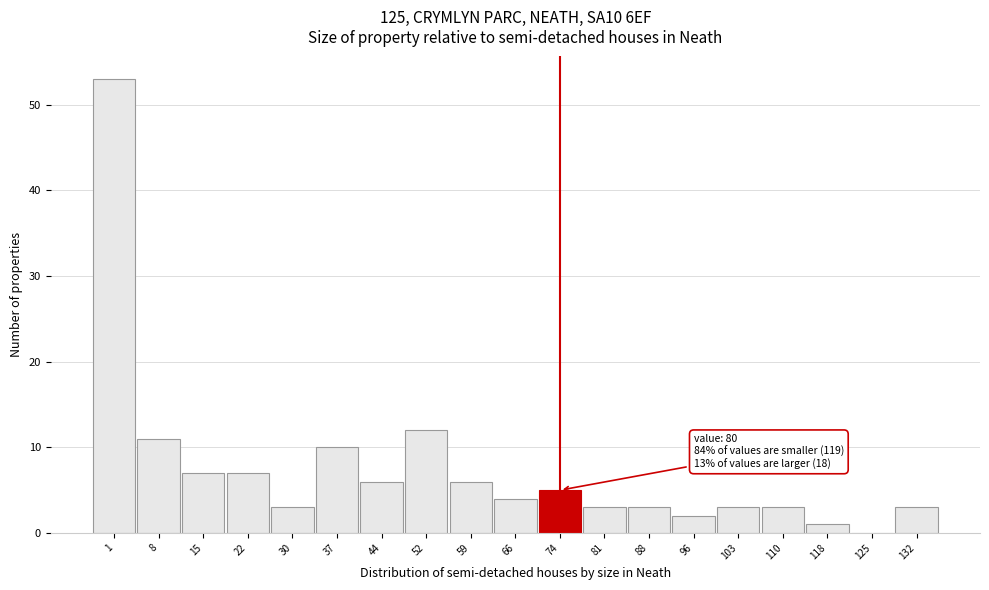

Reading right to left, extract all data points from this chart.

132=3	125=0	118=1	110=3	103=3	96=2	88=3	81=3	74=5	66=4	59=6	52=12	44=6	37=10	30=3	22=7	15=7	8=11	1=53